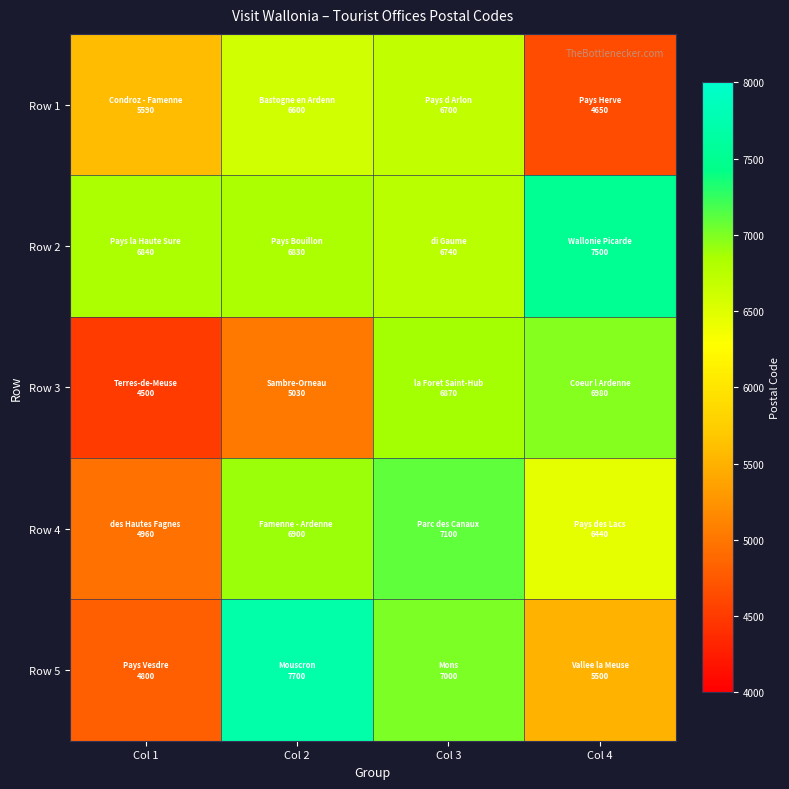

Rank the series by their maximum value, from lowest to highest.

Row 1, Row 3, Row 4, Row 2, Row 5